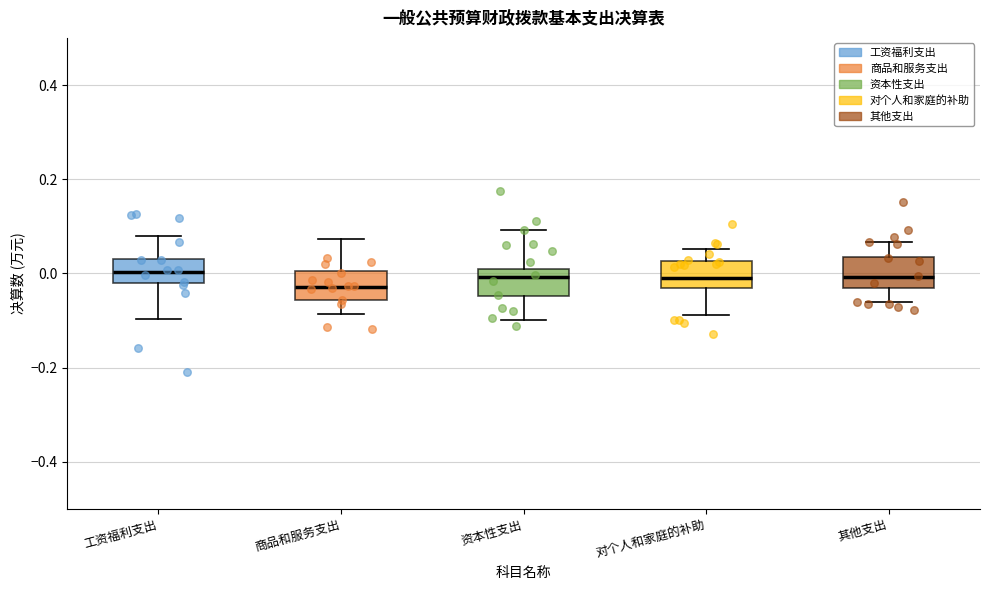

Reading left to right, read every box against the y-axis: the position of its median line, the range the box covers, and the ends of its whiskers. The values are not printed on the chart, so give them approximately, as read against the axis.

工资福利支出: median 0.00, box -0.02 to 0.04, whiskers -0.10 to 0.08
商品和服务支出: median -0.02, box -0.06 to 0.00, whiskers -0.08 to 0.08
资本性支出: median 0.00, box -0.04 to 0.02, whiskers -0.10 to 0.10
对个人和家庭的补助: median -0.02, box -0.04 to 0.02, whiskers -0.08 to 0.06
其他支出: median 0.00, box -0.04 to 0.04, whiskers -0.06 to 0.06